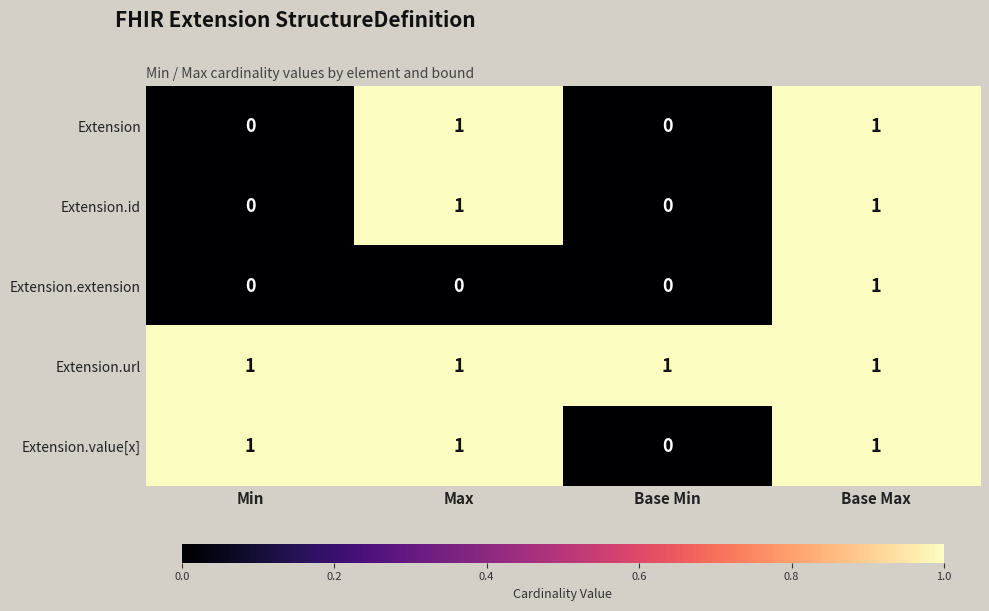

At which category is the sum across all series the highest?

Base Max